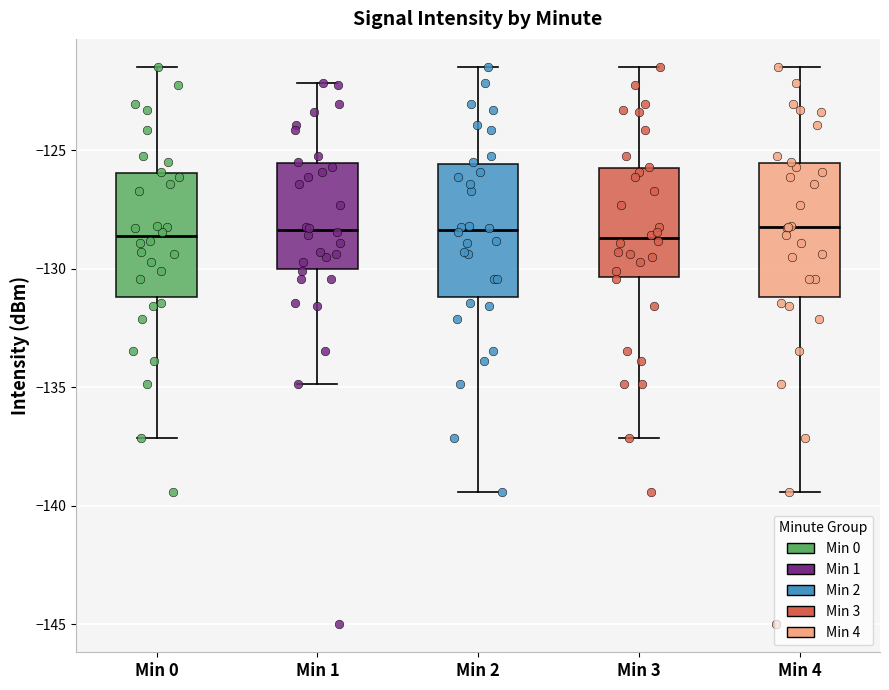

Reading left to right, read every box against the y-axis: the position of its median line, the range the box covers, and the ends of its whiskers. The values are not printed on the chart, so give them approximately, as read against the axis.

Min 0: median -128.5, box -131.0 to -126.0, whiskers -137.0 to -121.5
Min 1: median -128.5, box -130.0 to -125.5, whiskers -135.0 to -122.0
Min 2: median -128.5, box -131.0 to -125.5, whiskers -139.5 to -121.5
Min 3: median -128.5, box -130.5 to -126.0, whiskers -137.0 to -121.5
Min 4: median -128.5, box -131.0 to -125.5, whiskers -139.5 to -121.5